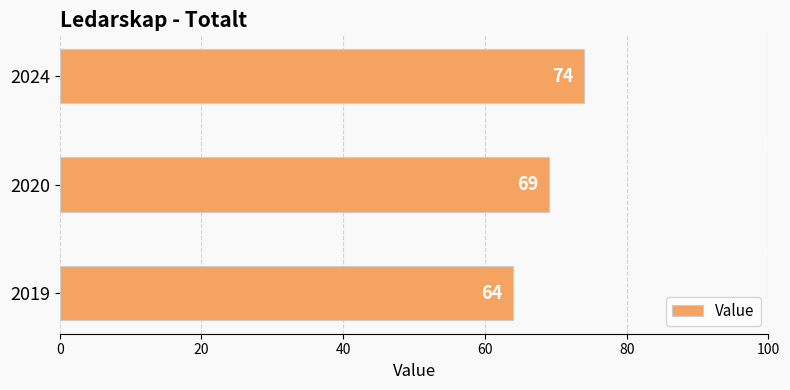

What is the difference between the values at 2019 and 2020?

5